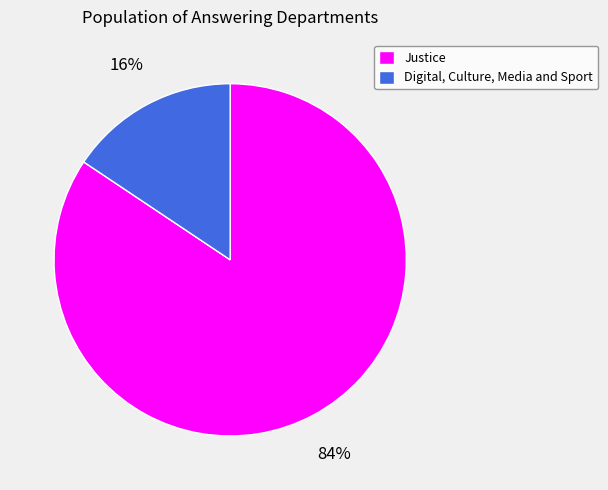

What percentage is the Digital, Culture, Media and Sport slice, to the nearest percent?

16%